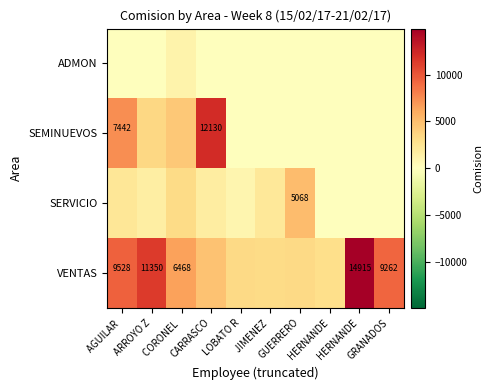

Is it true that SEMINUEVOS equals -7783.2 at LOBATO R?

False